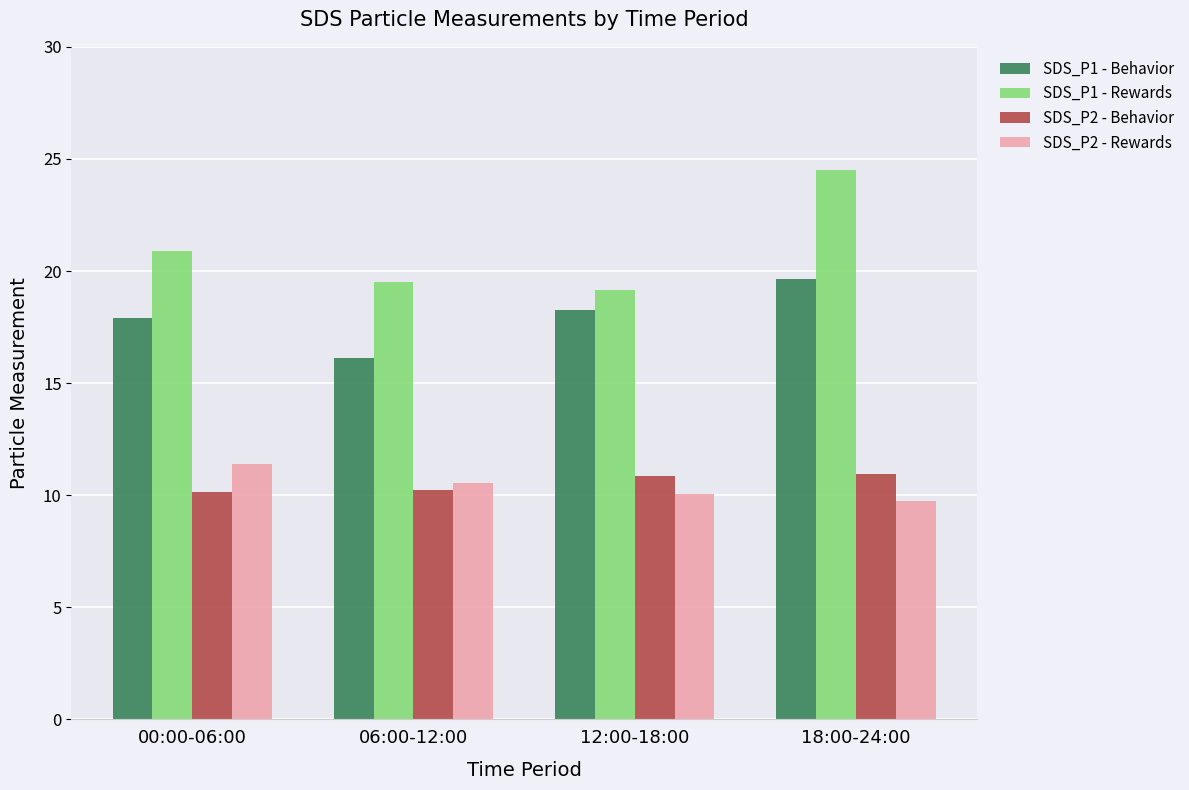

What is the minimum value shown in the chart?

9.8